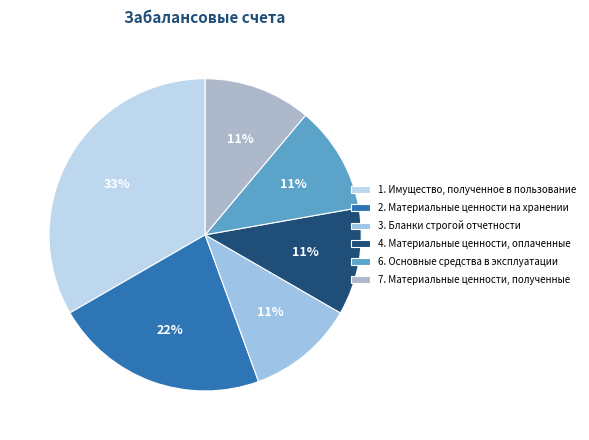

Is 7. Материальные ценности, полученные the majority of the pie?

No